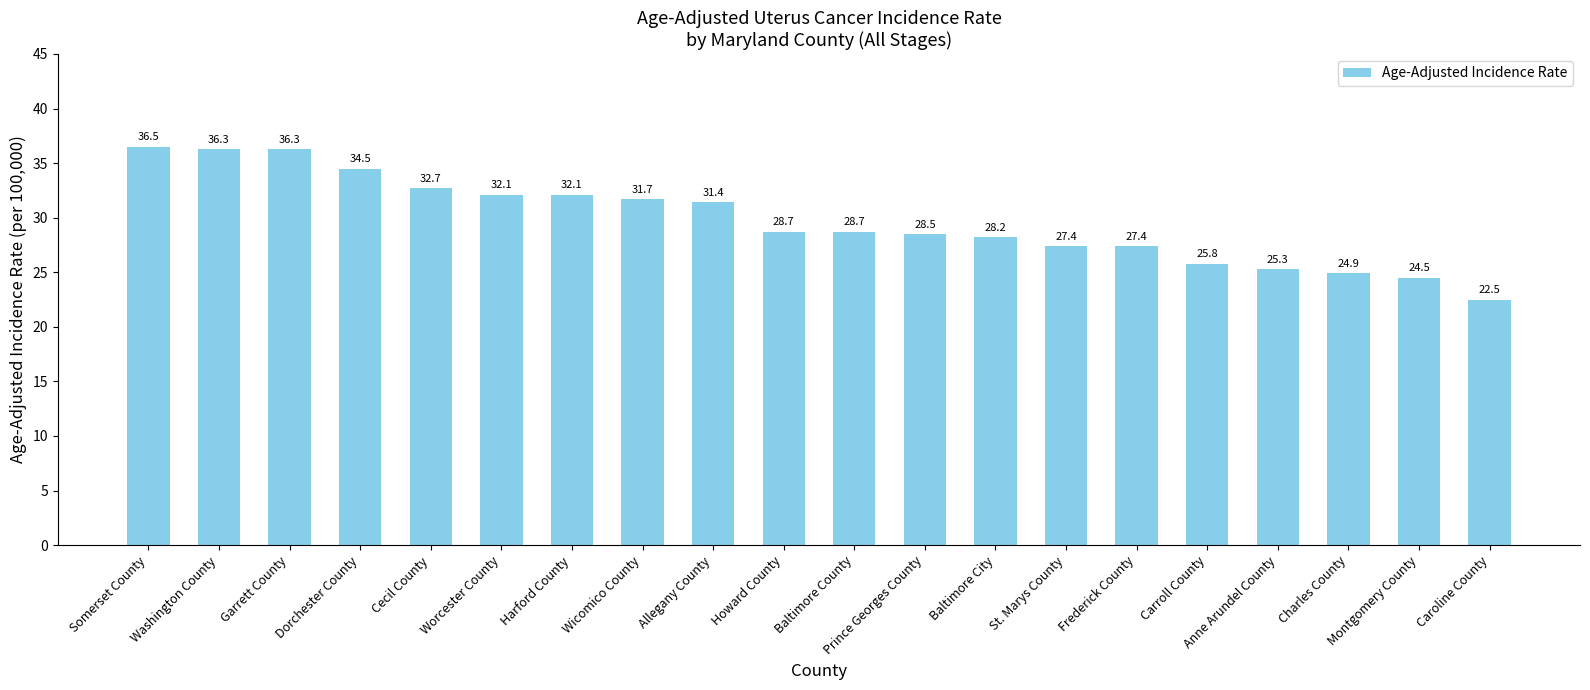

At which label does the data first exceed 28?

Somerset County